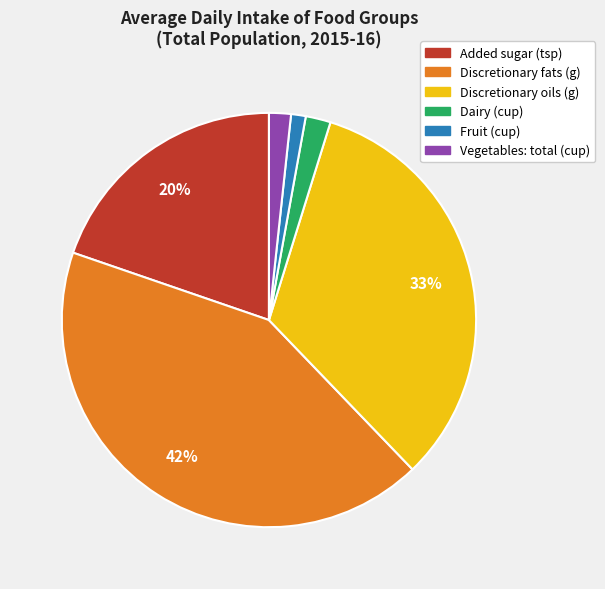

Does any single category account for the majority?

No